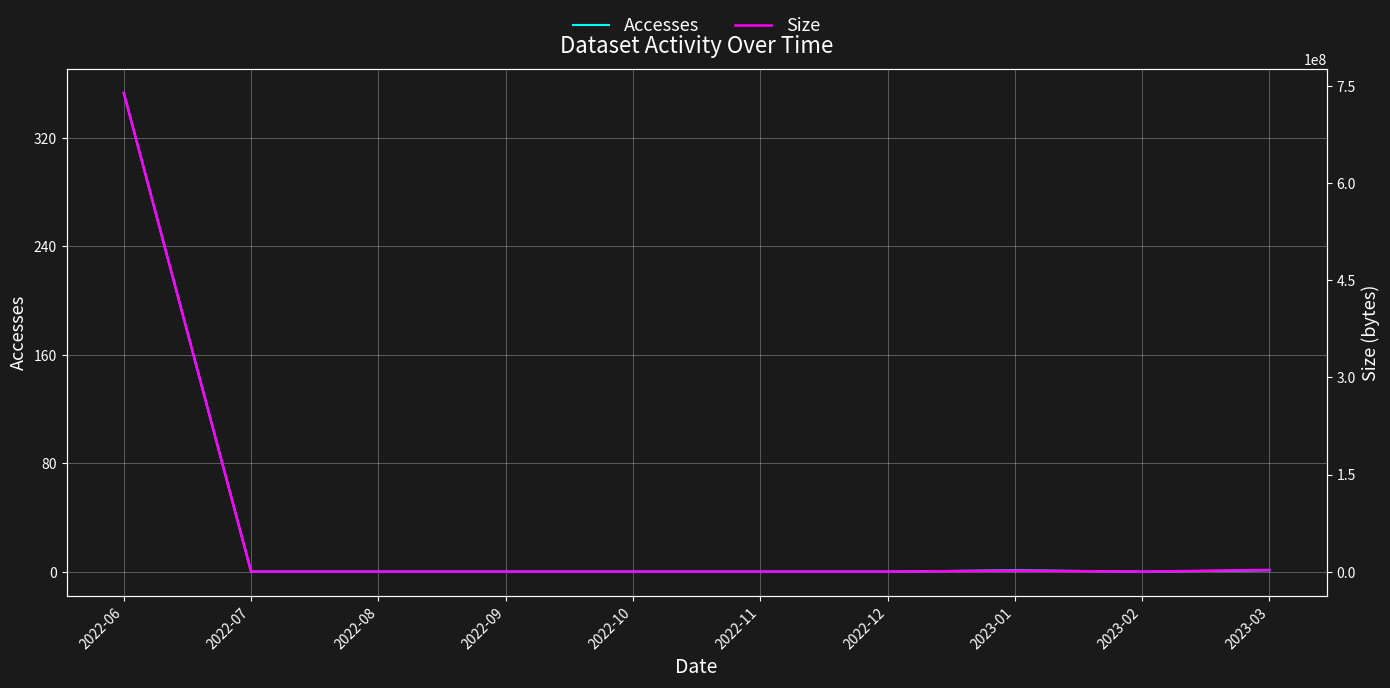

What are all the series names shown in the legend?

Accesses, Size